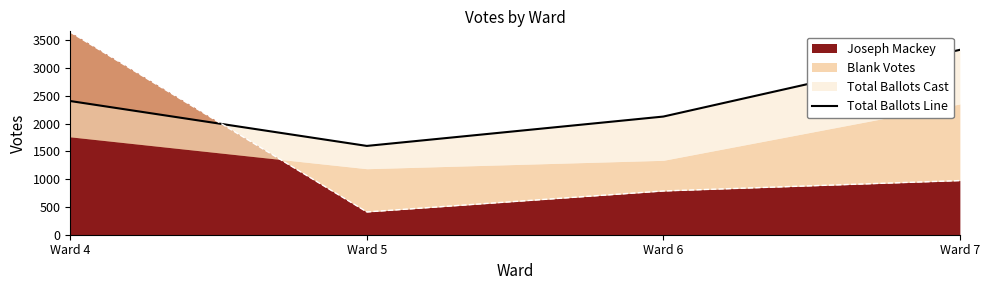

What is the value of the 4th point from the left?

3325